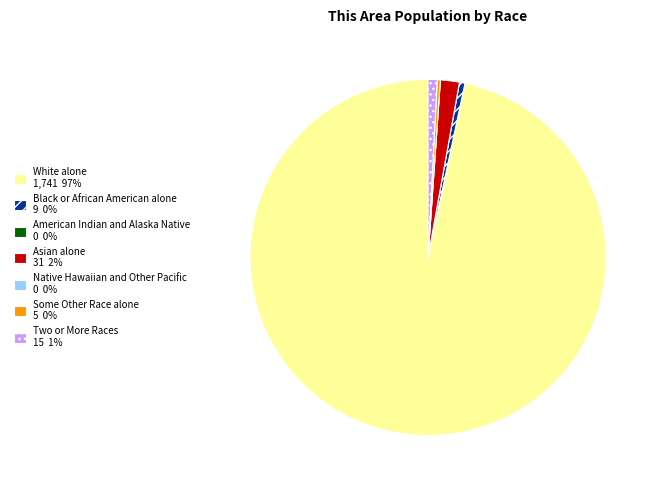

The Black or African American alone slice represents 0% of the pie. True or false?

True